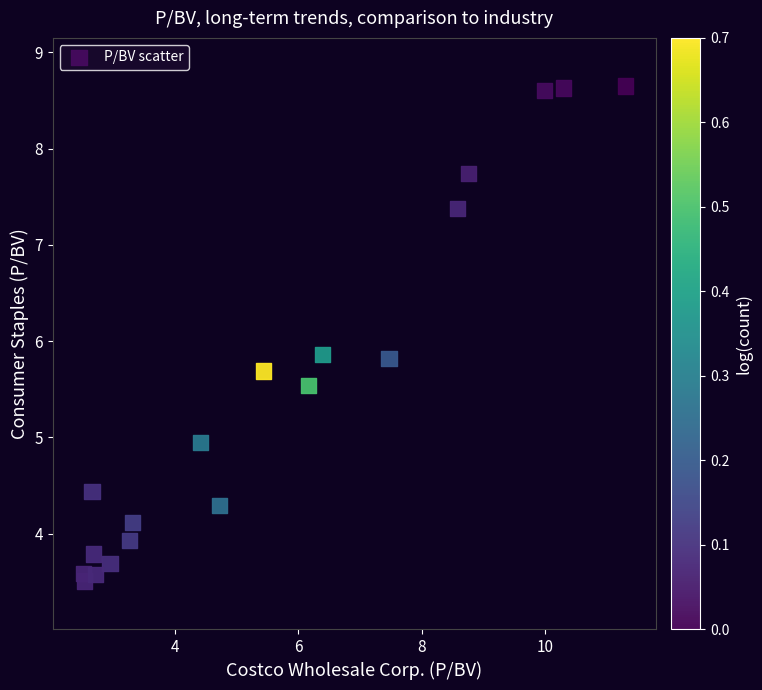

What is the range of X values (max minus min)?

8.8